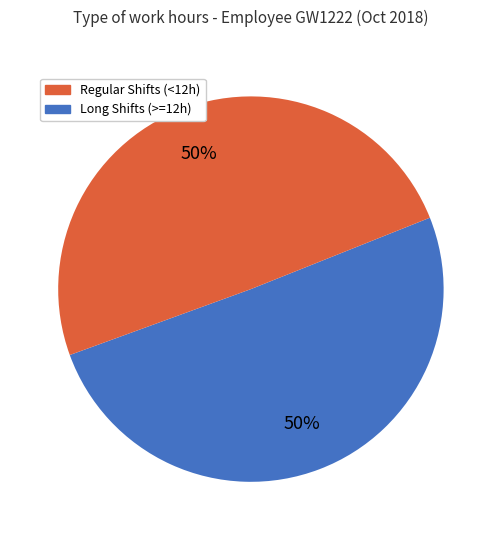

To the nearest percent, what is the average slice percentage?

50%